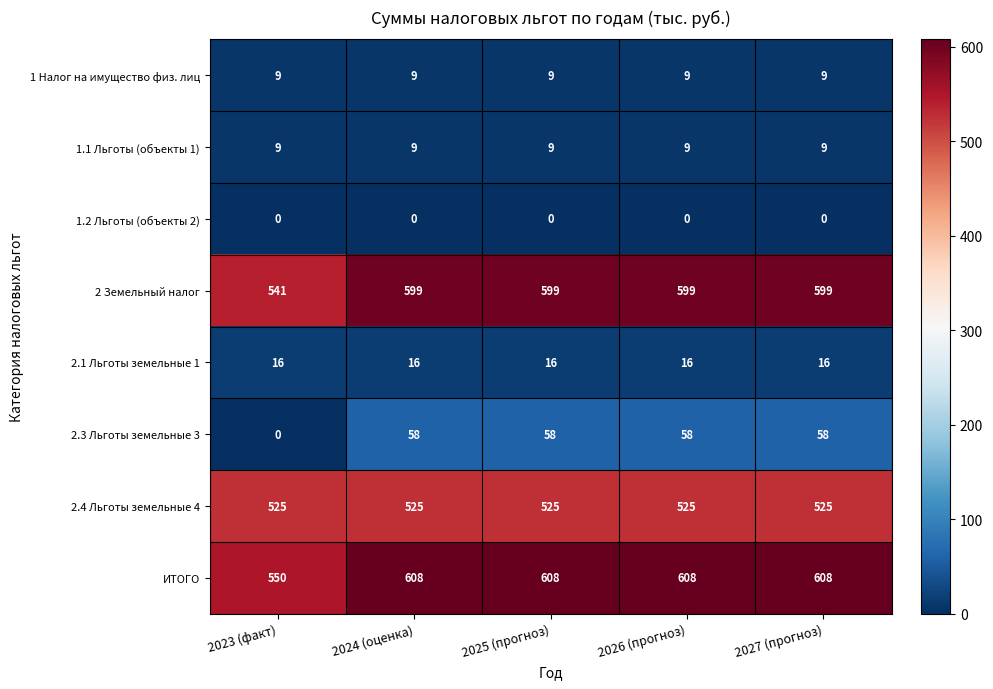

Is it true that 1.1 Льготы (объекты 1) equals 9 at 2024 (оценка)?

True